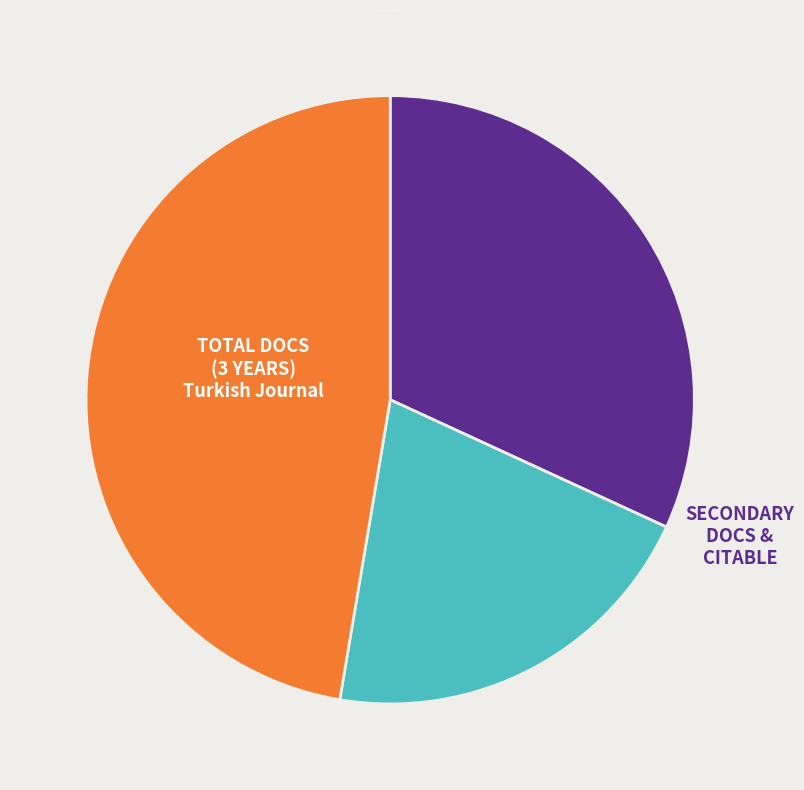

Is there a majority slice in this chart?

No